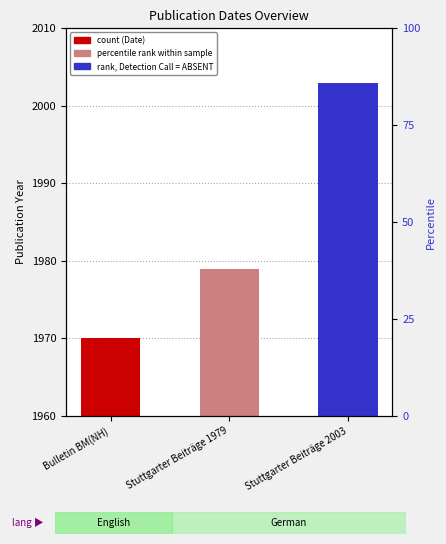

At which label does the data first exceed 1979?

Stuttgarter Beiträge 2003